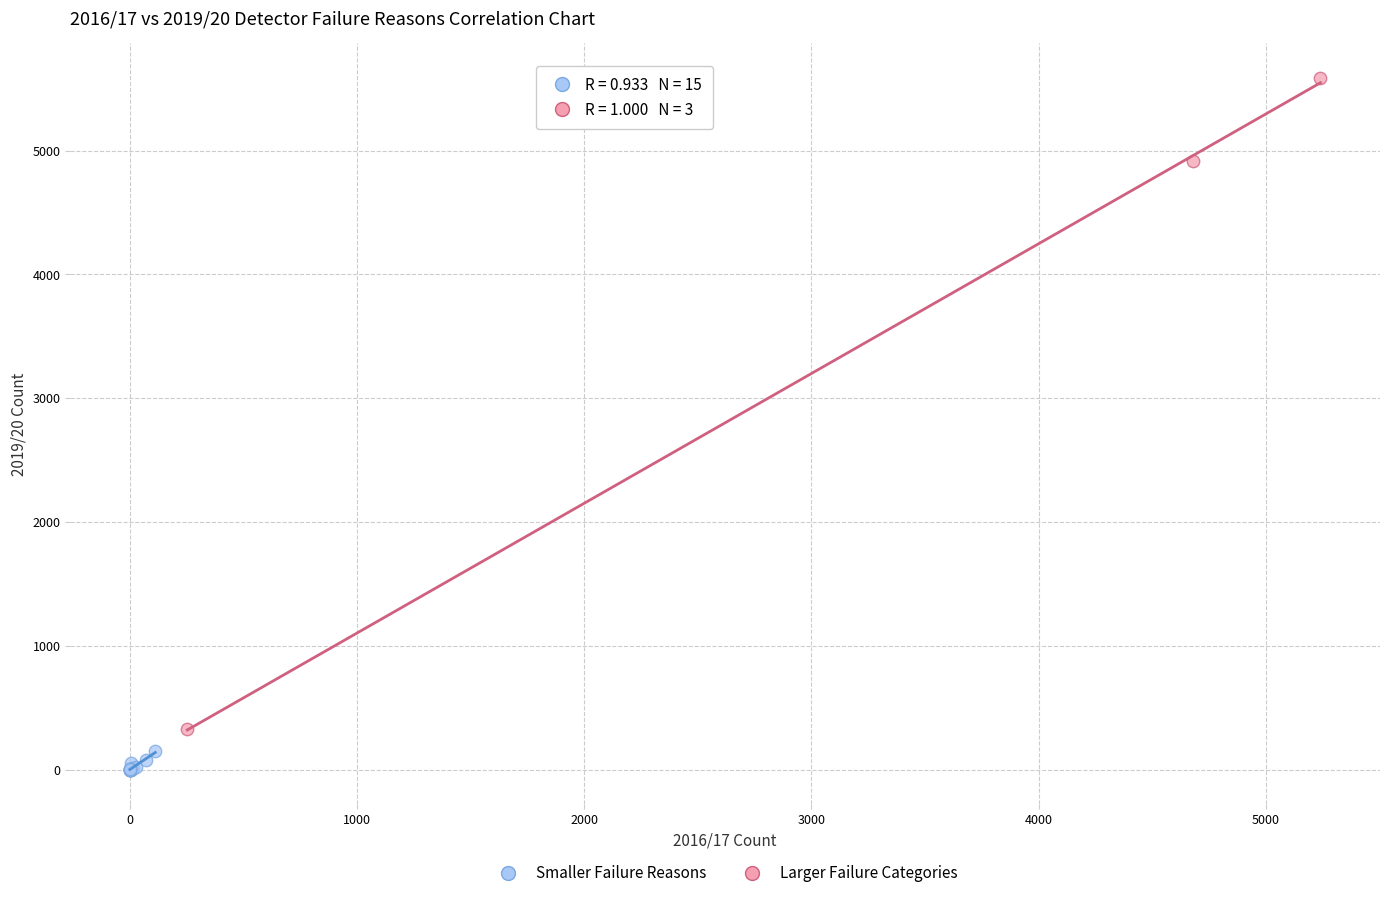

Which series contains the lowest Y value?

Smaller Failure Reasons